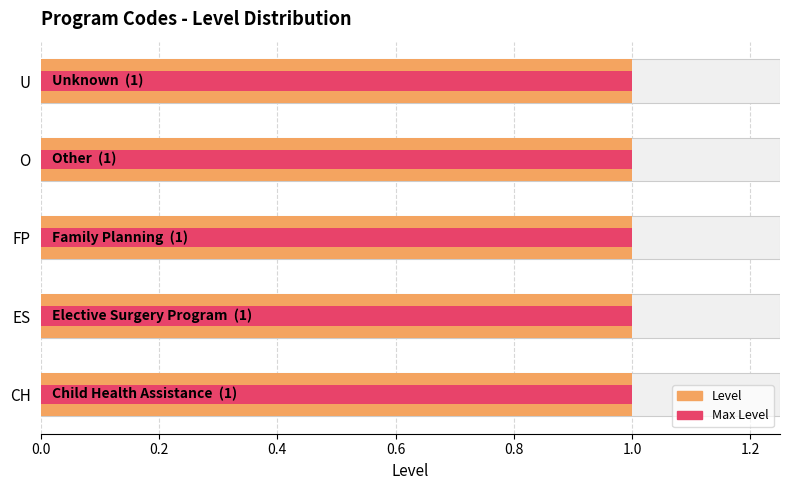

Between 0.4 and 0.8, which is larger?

0.4